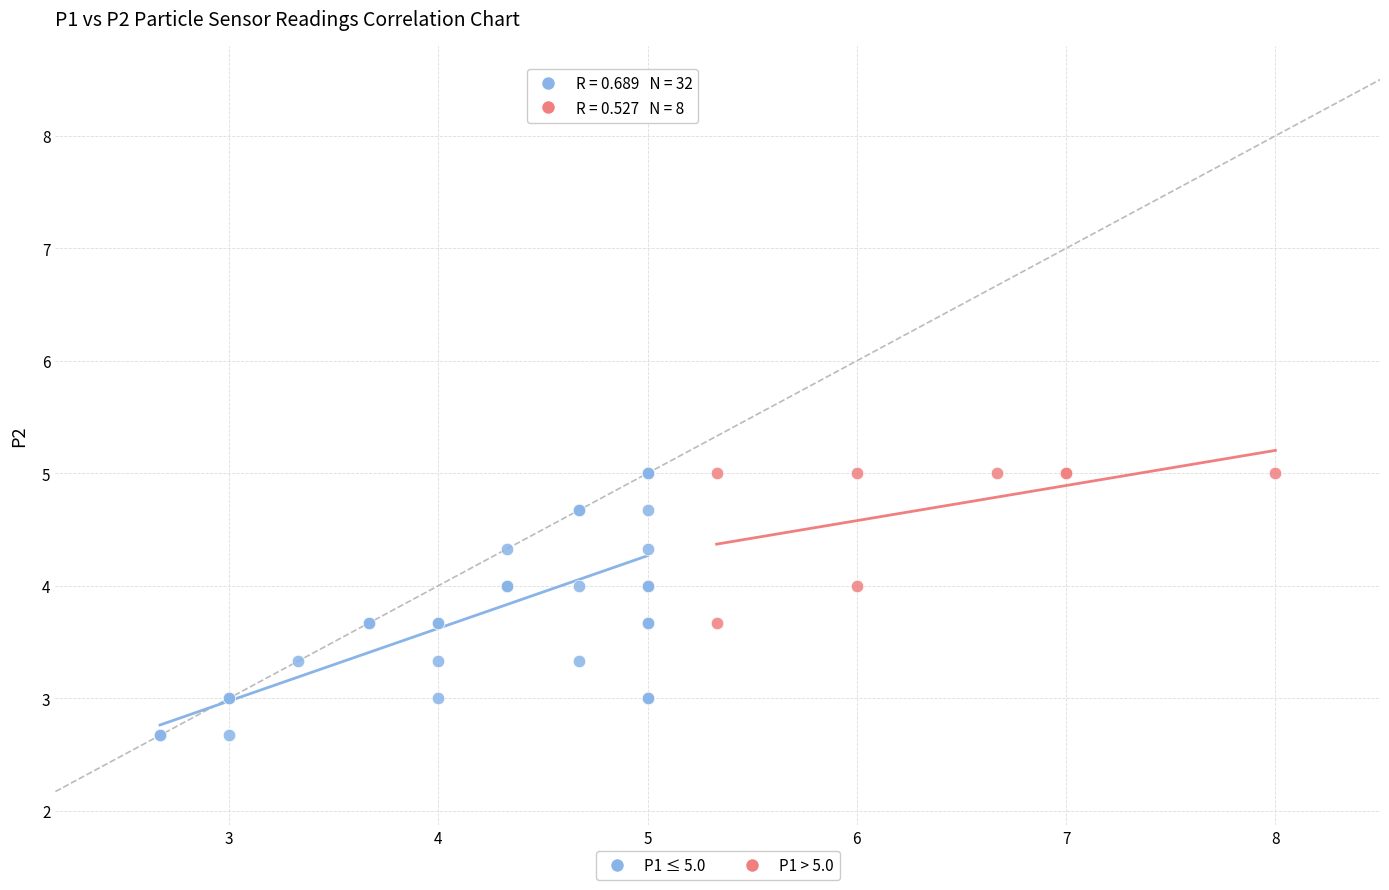

Which series has the largest Y range (max minus min)?

P1 ≤ 5.0